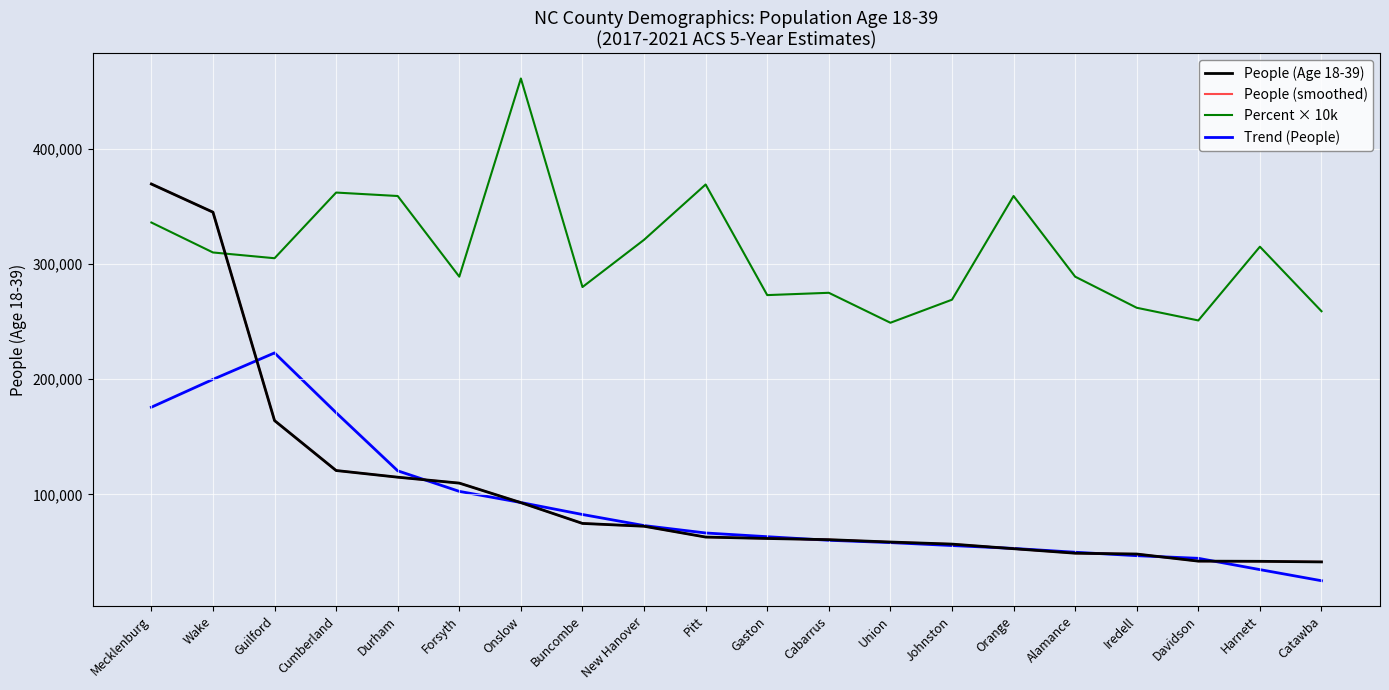

What is the sum of the People (Age 18-39) values at Cumberland and Orange?

173632.0